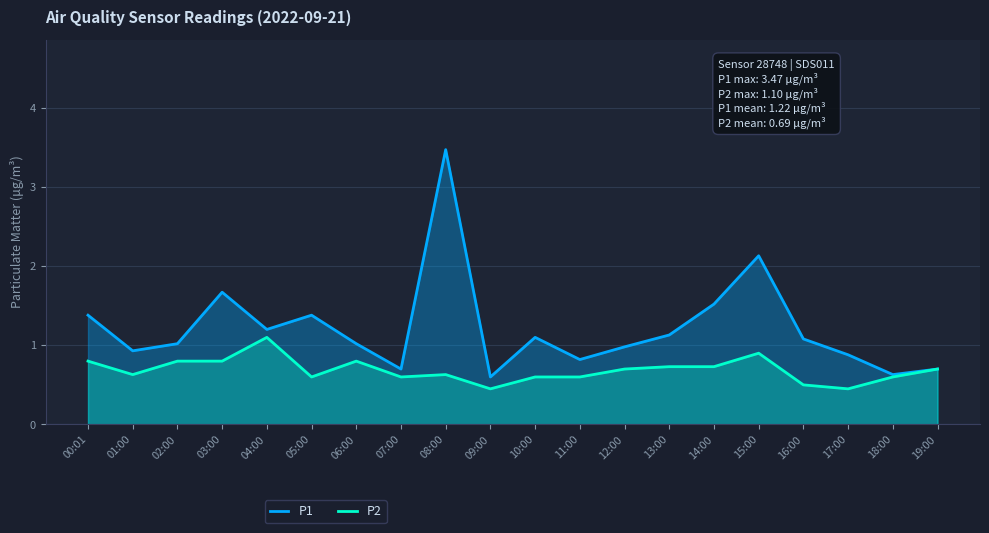

Where does the P1 series first go above 1?

00:01